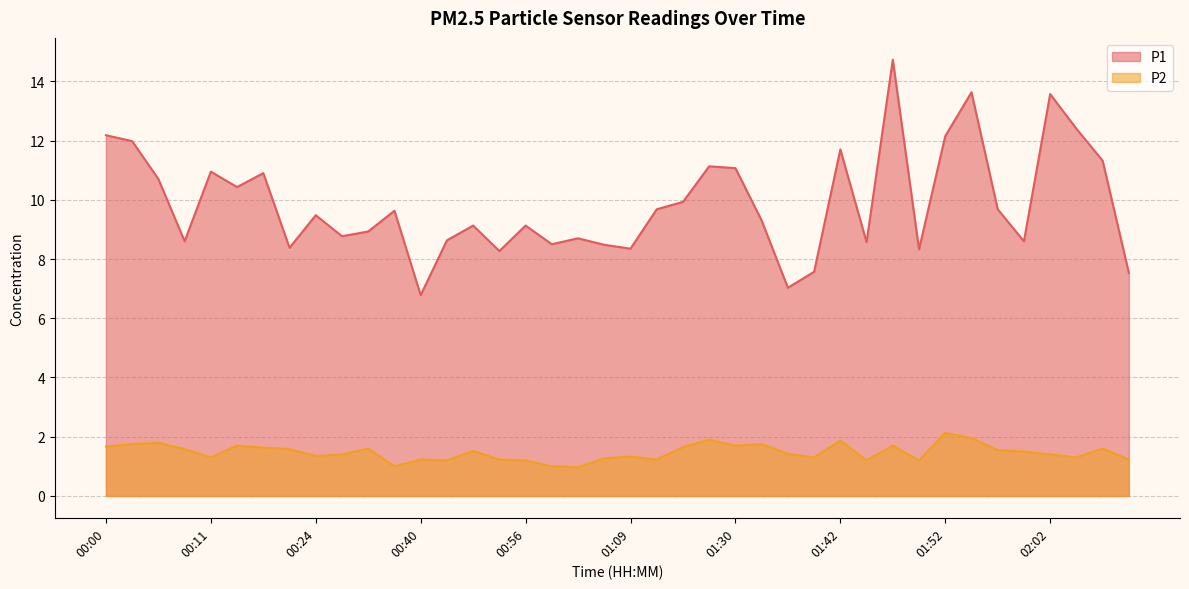

What is the label of the 11th point from the right?

01:45